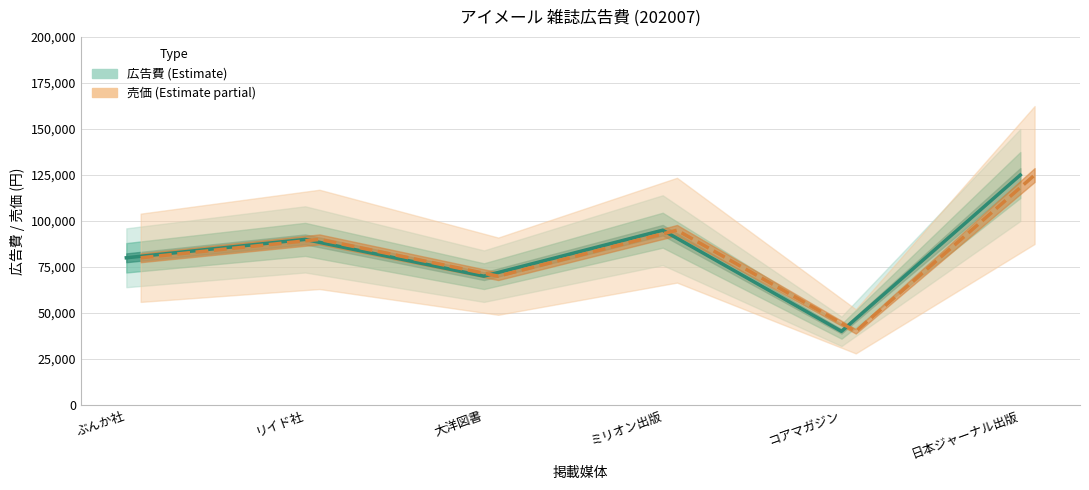

Between ミリオン出版 and 日本ジャーナル出版, which is larger?

日本ジャーナル出版